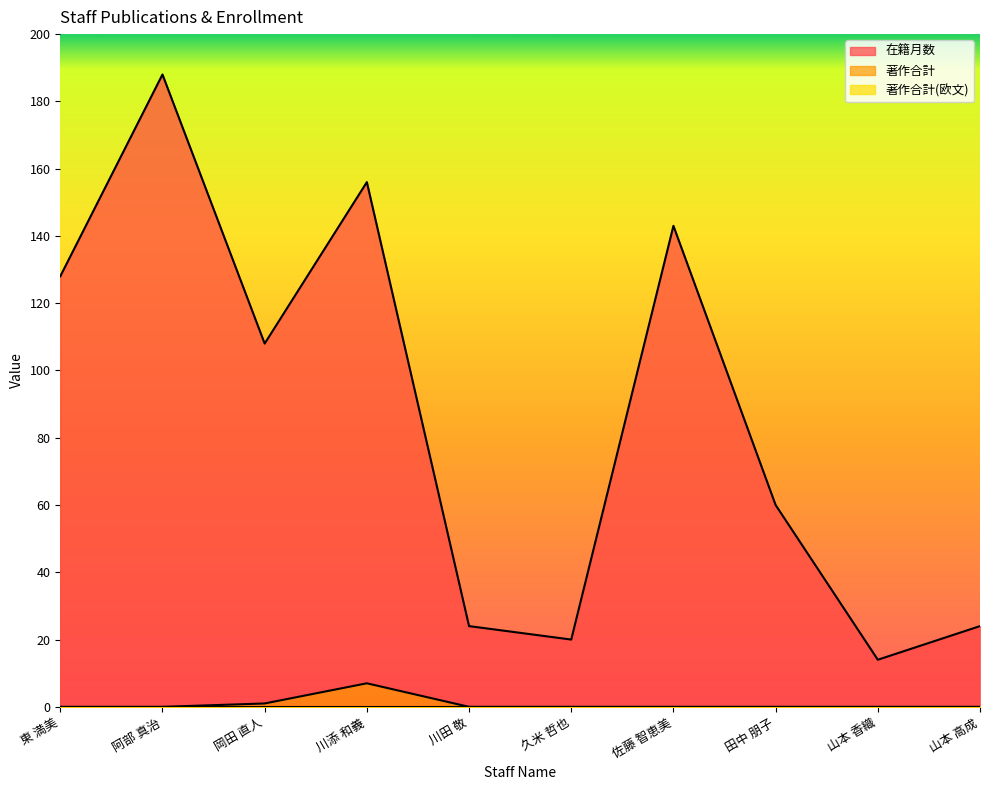

What is the label of the 2nd point from the left?

阿部 真治